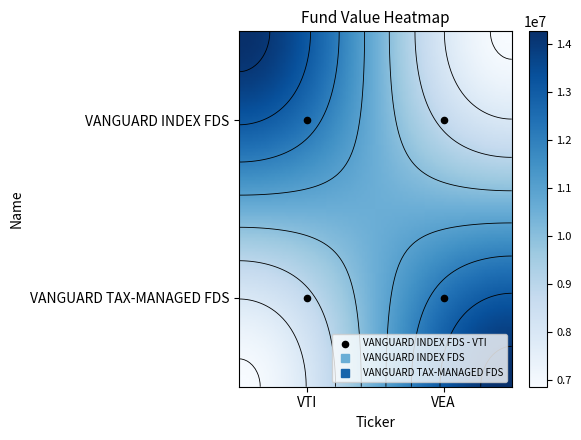

What is the difference between the VANGUARD INDEX FDS values at 1 and 0?

7395640